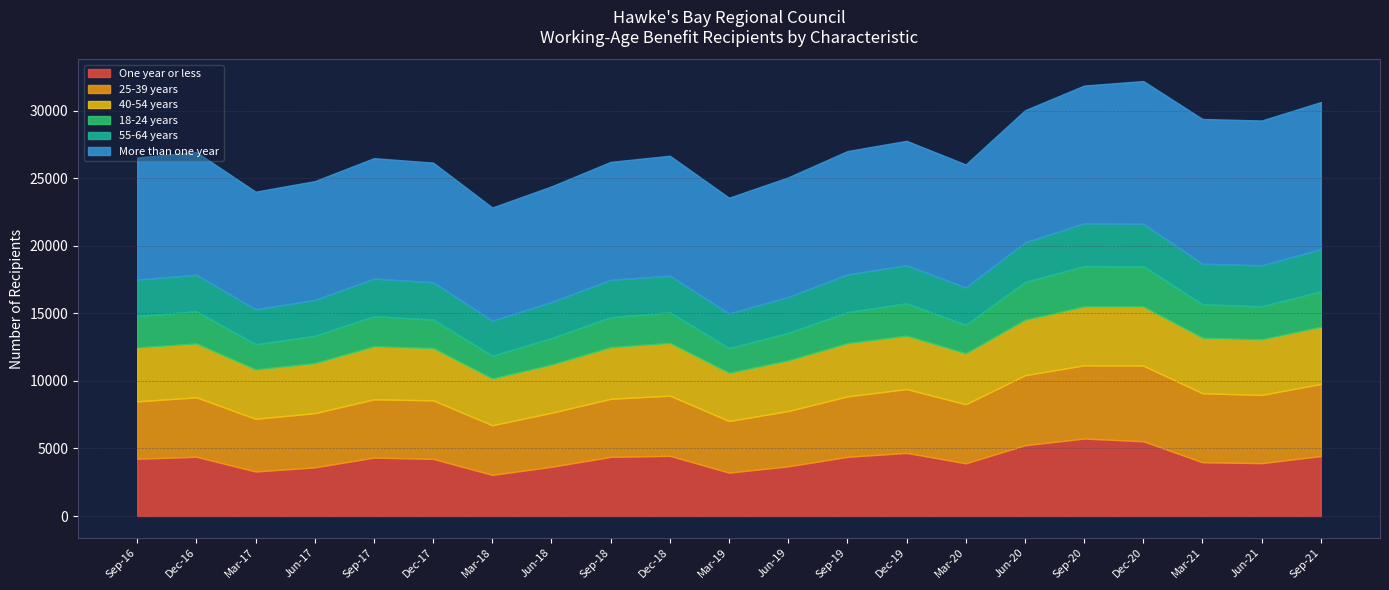

At how many categories does at least one series exceed 6600?

21